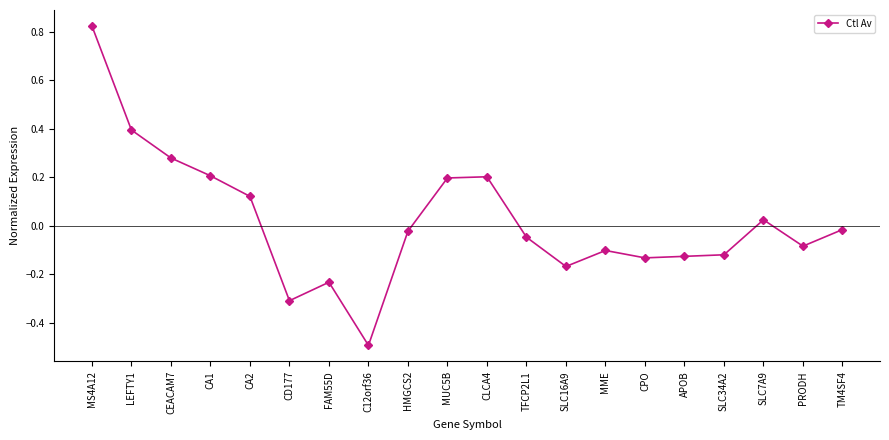

How many negative values are there?

12